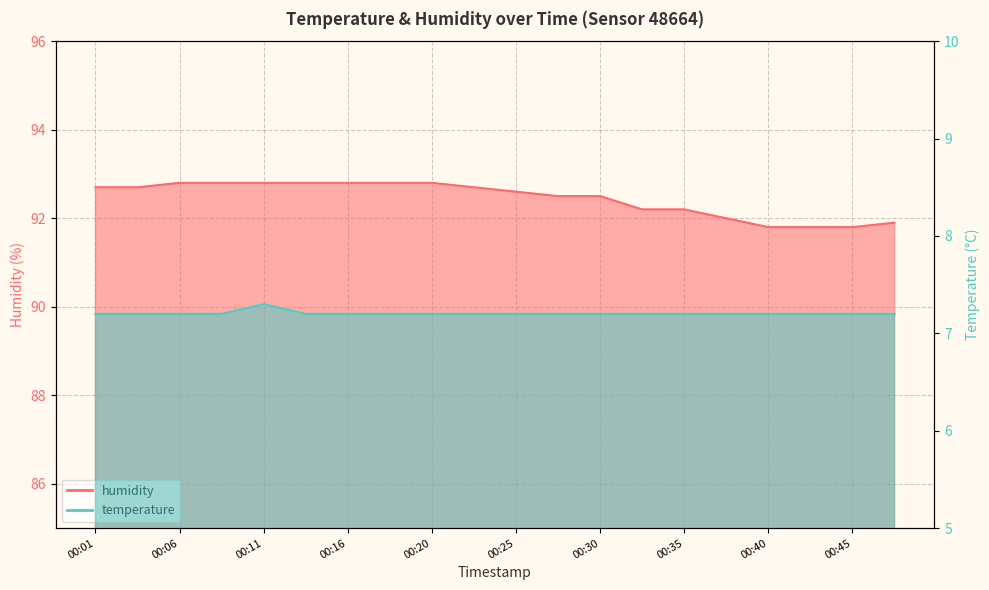

List the series in order of their overall mean, lowest first.

temperature, humidity